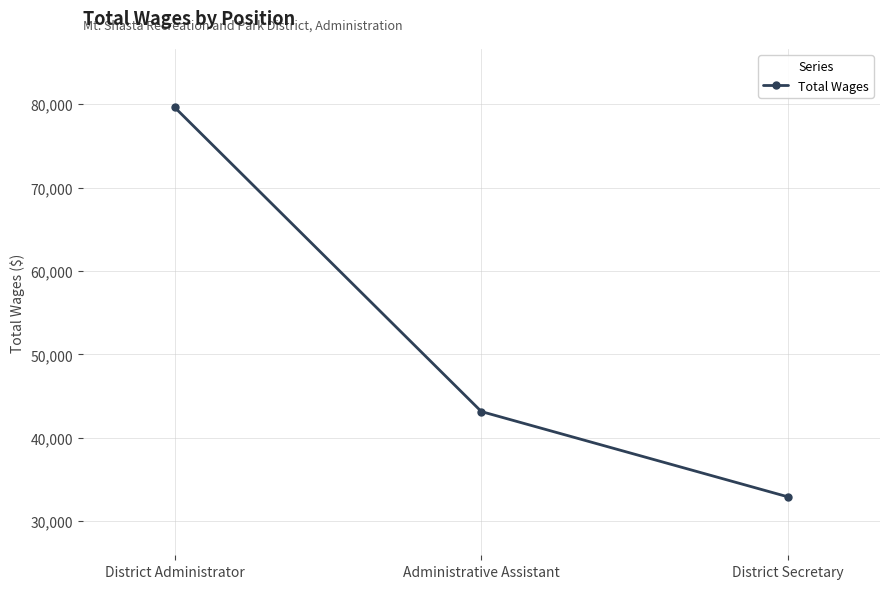

True or false: the data shows 79616 at District Administrator.

True